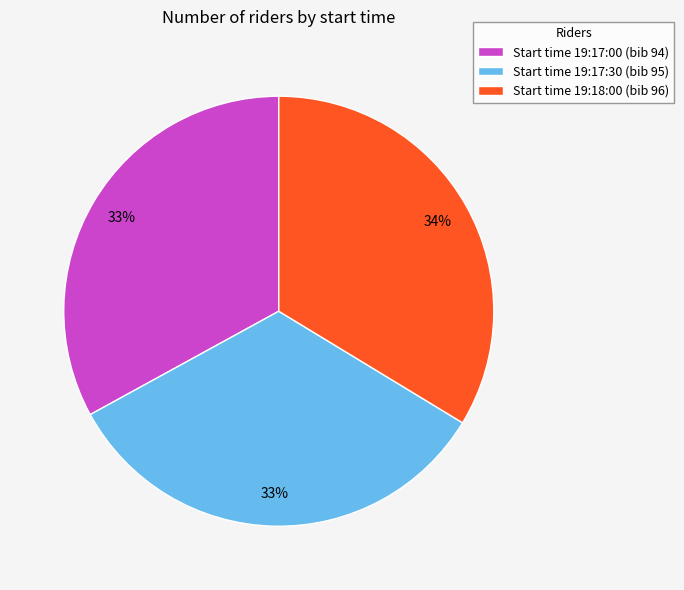

Is it true that Start time 19:17:00 (bib 94) is 33% of the pie?

True